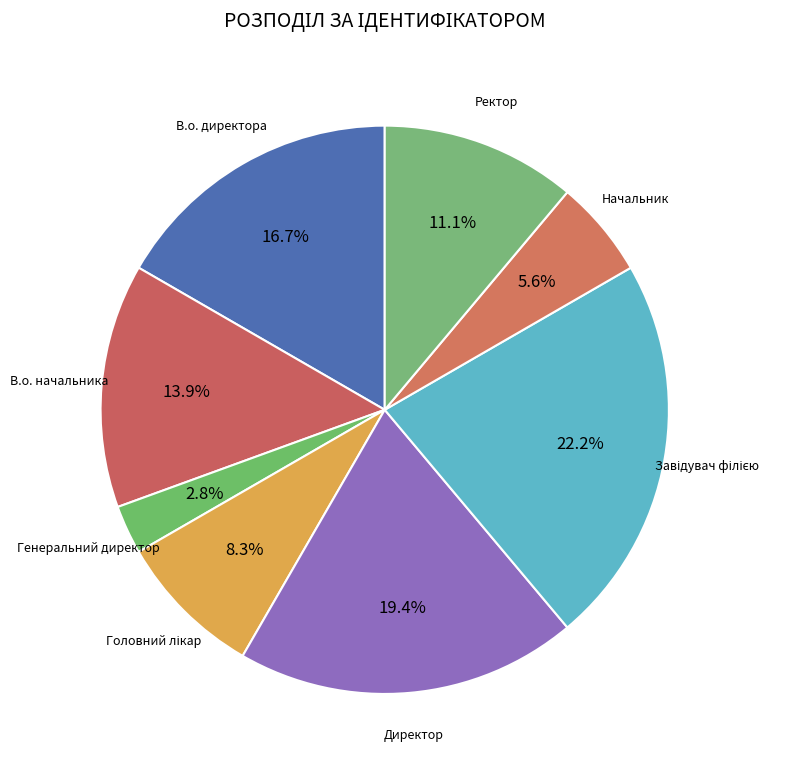

How many segments does this pie chart have?

8